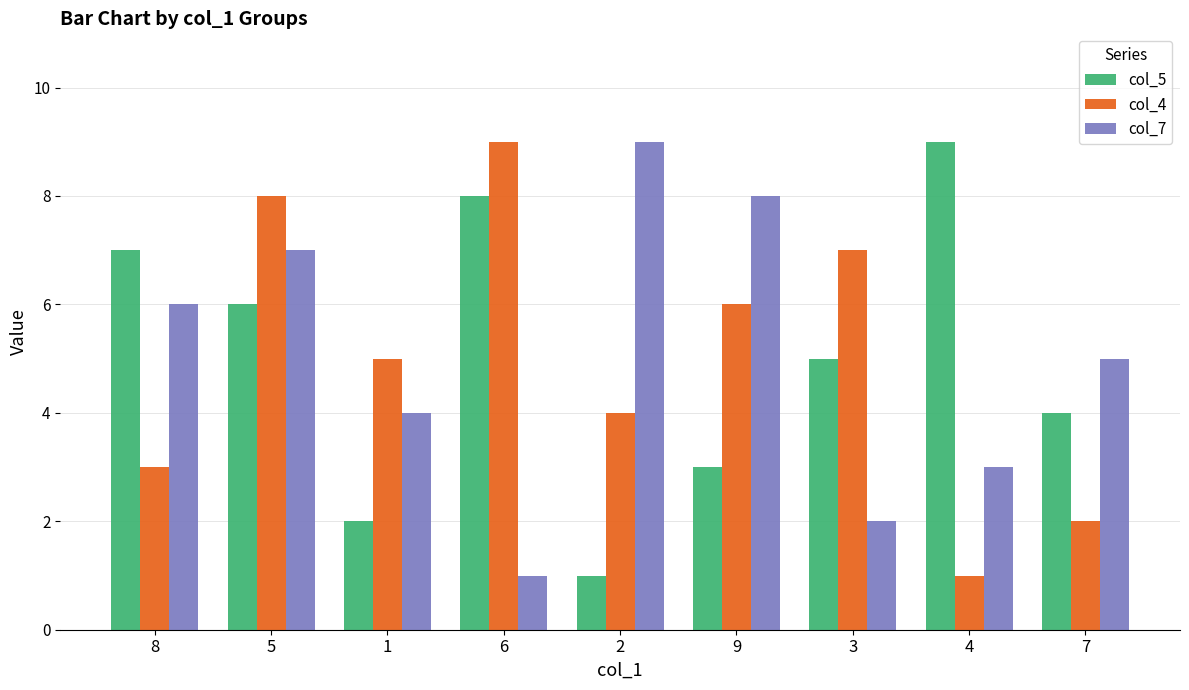

What is the total value across all series at 8?

16